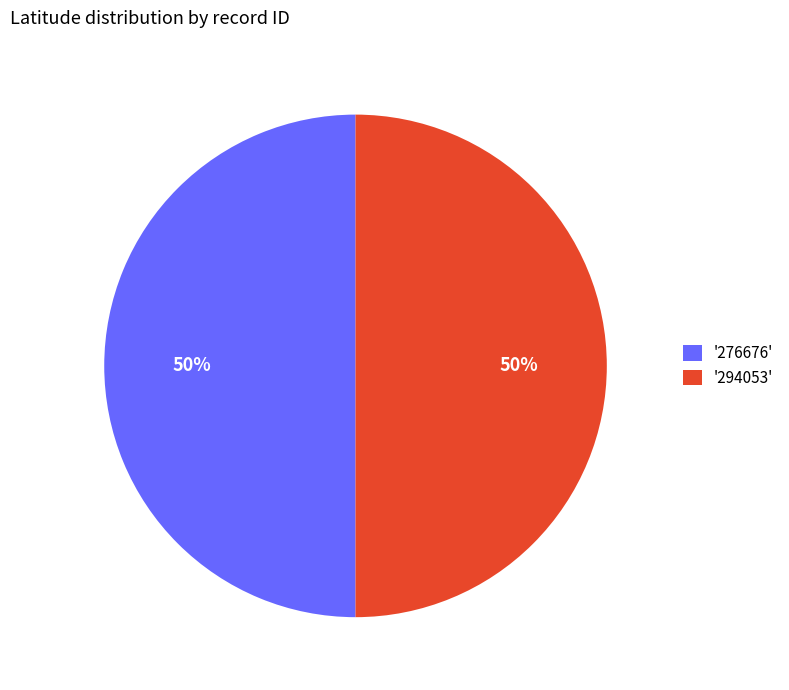

What percentage is the '294053' slice, to the nearest percent?

50%